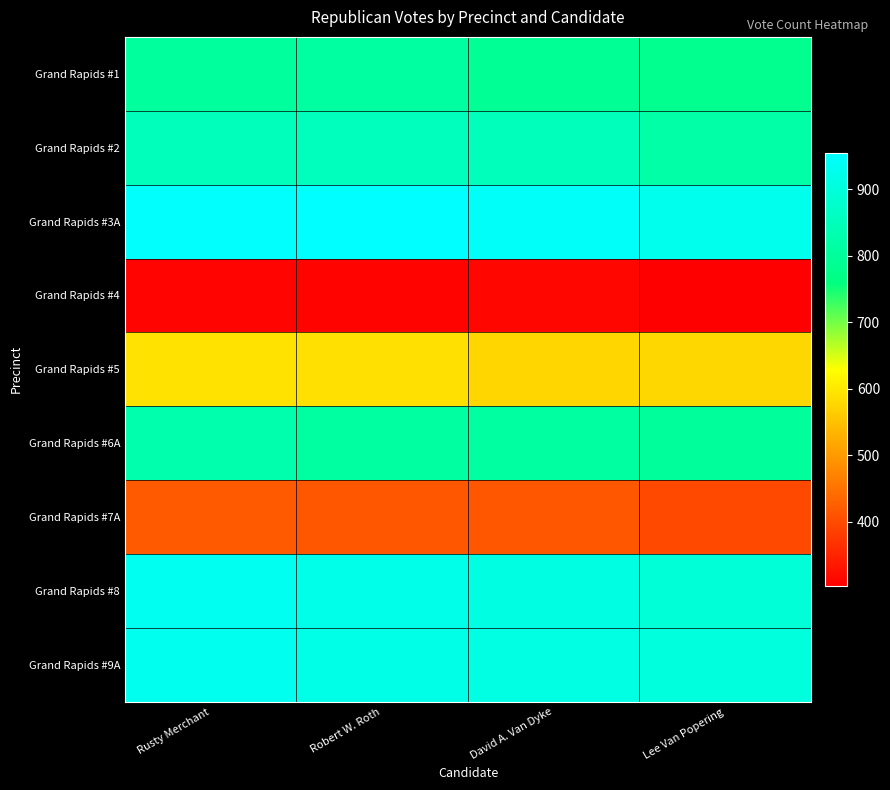

At which category is the sum across all series the highest?

Rusty Merchant